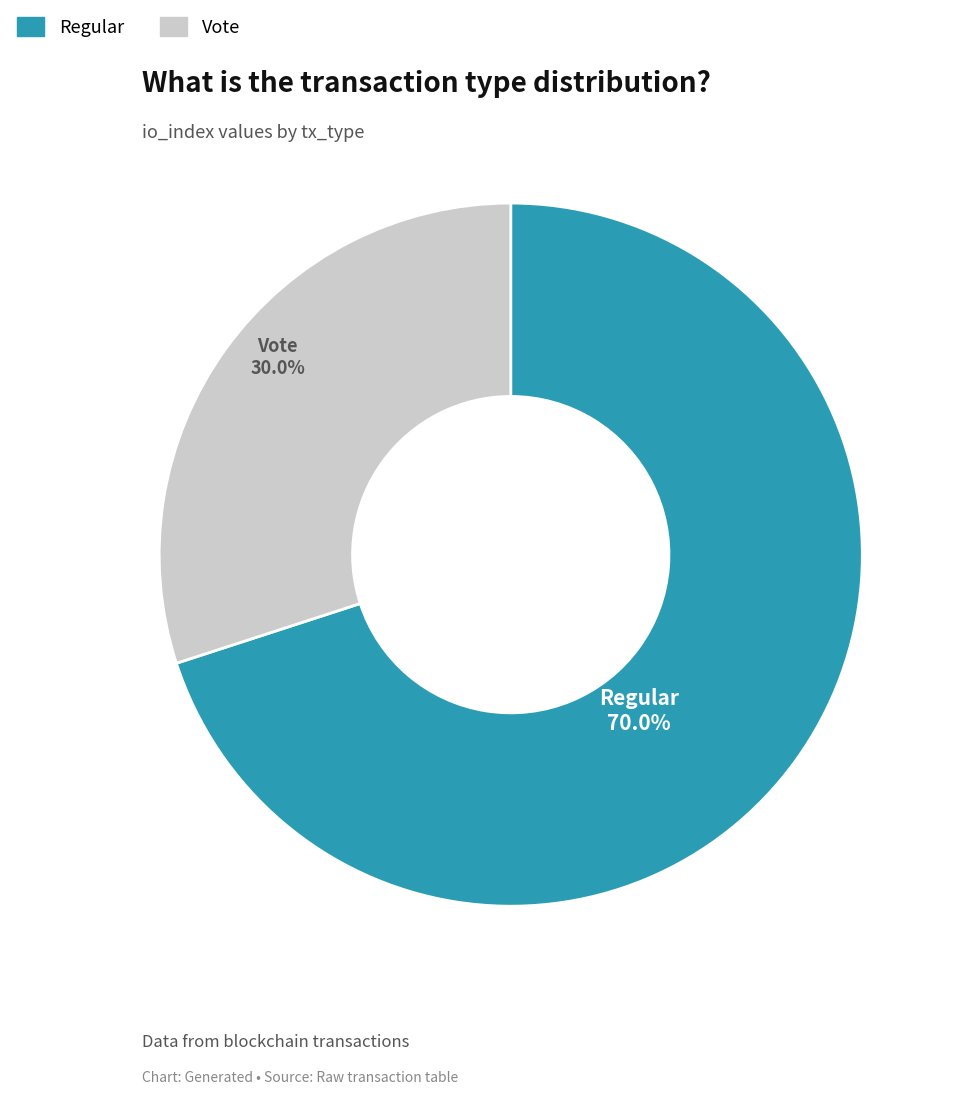

How much of the chart is everything except Regular?

30.0%